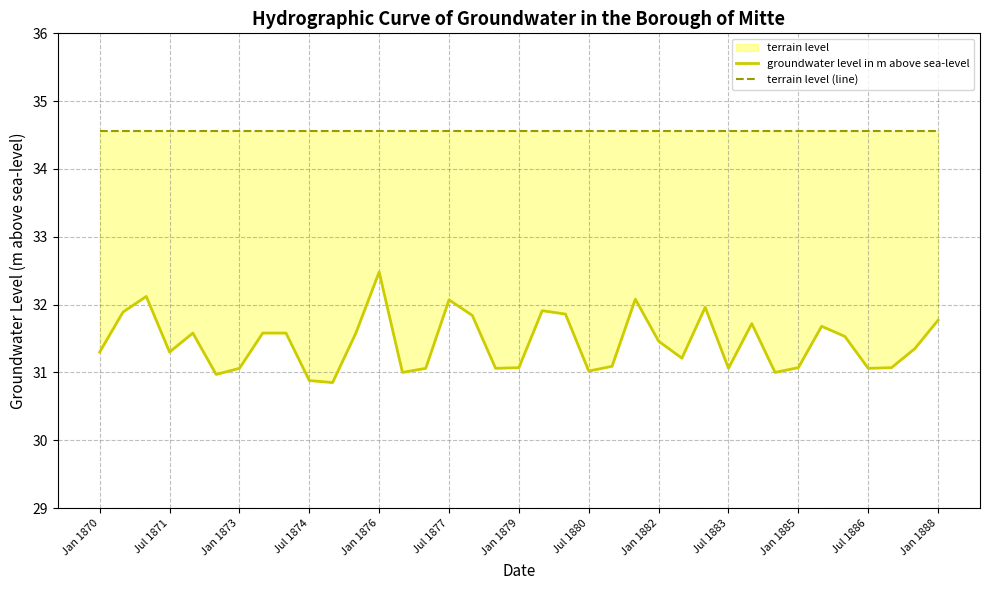

Reading right to left, transcribe all the data shown in this chart.

groundwater level in m above sea-level: 31.8	31.4	31.1	31.1	31.5	31.7	31.1	31.0	31.7	31.1	32.0	31.2	31.5	32.1	31.1	31.0	31.9	31.9	31.1	31.1	31.8	32.1	31.1	31.0	32.5	31.6	30.9	30.9	31.6	31.6	31.1	31.0	31.6	31.3	32.1	31.9	31.3
terrain level (line): 34.6	34.6	34.6	34.6	34.6	34.6	34.6	34.6	34.6	34.6	34.6	34.6	34.6	34.6	34.6	34.6	34.6	34.6	34.6	34.6	34.6	34.6	34.6	34.6	34.6	34.6	34.6	34.6	34.6	34.6	34.6	34.6	34.6	34.6	34.6	34.6	34.6